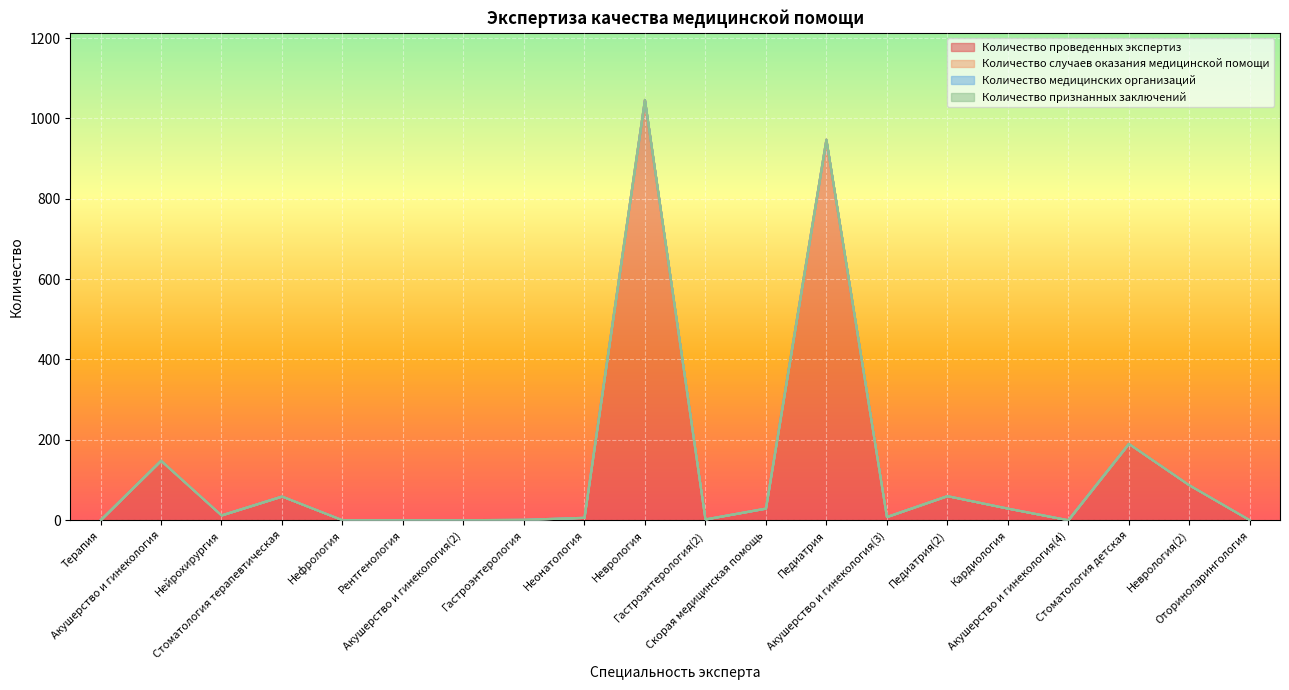

Between Оториноларингология and Стоматология терапевтическая, which is larger?

Стоматология терапевтическая